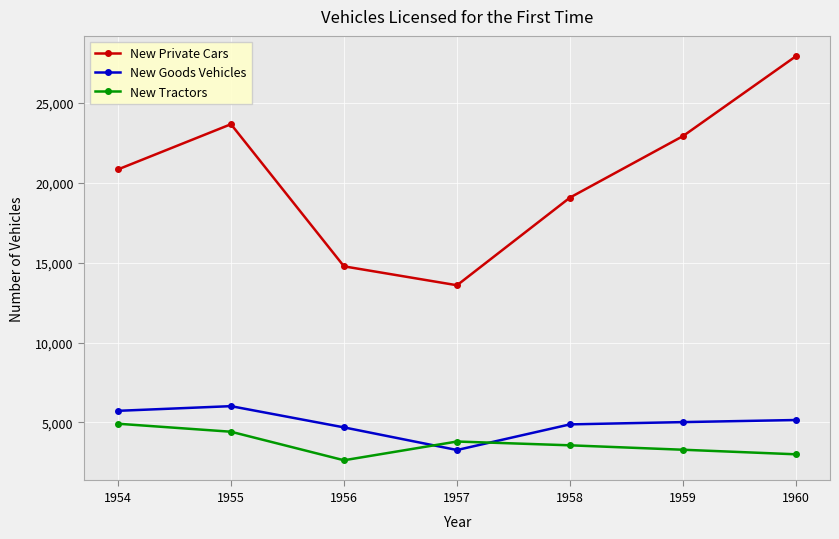

How many distinct data groups are displayed?

3